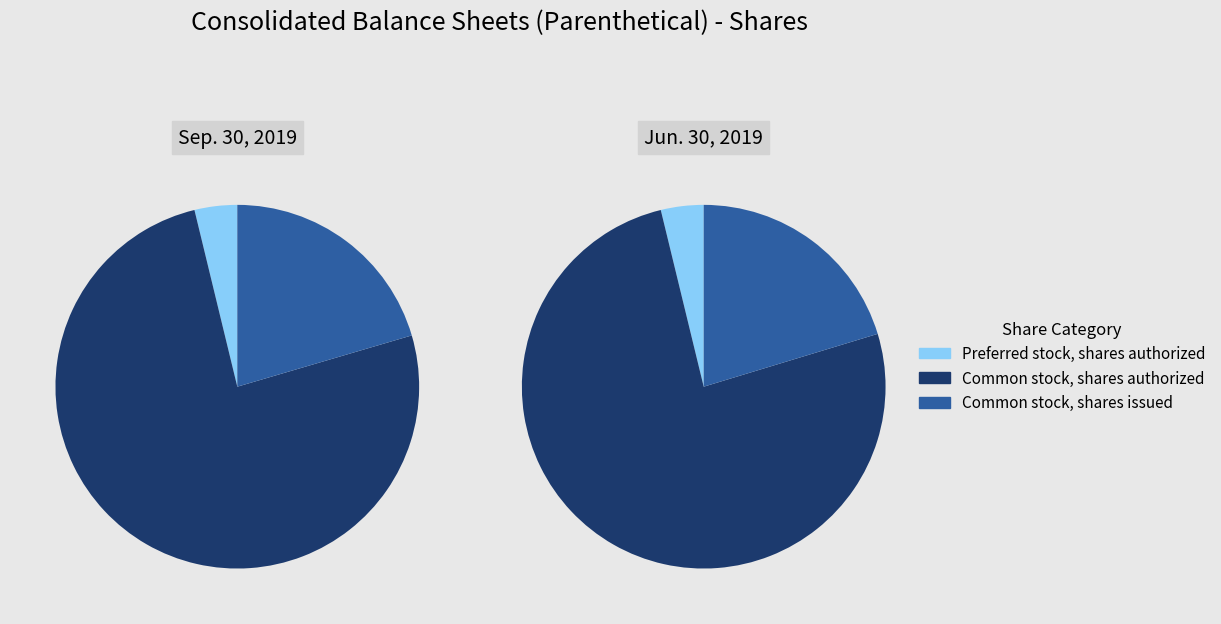

To the nearest percent, what portion does Common stock, shares issued represent?

20%